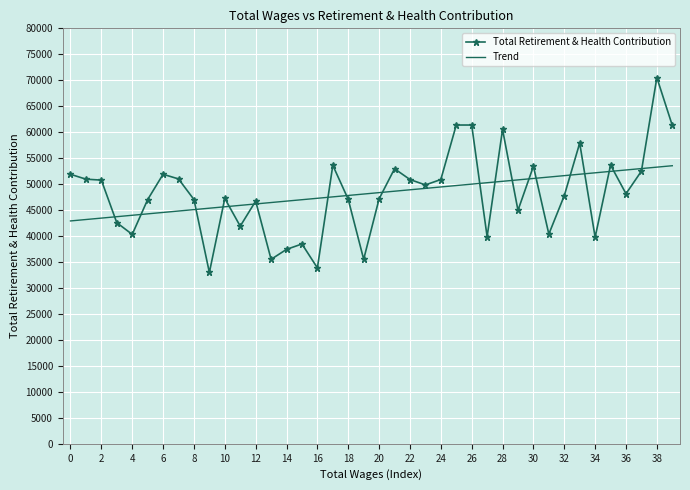

Count the number of data series in this chart.

2